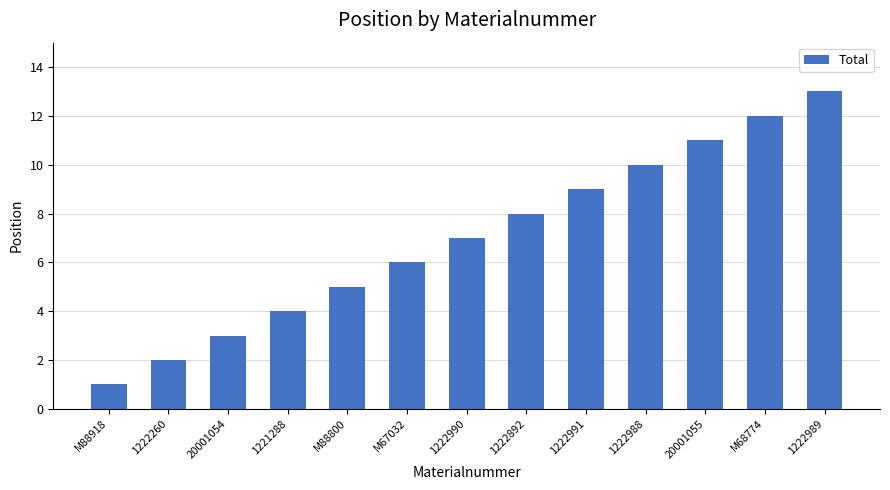

What is the sum of the values at 1222991 and M67032?

15